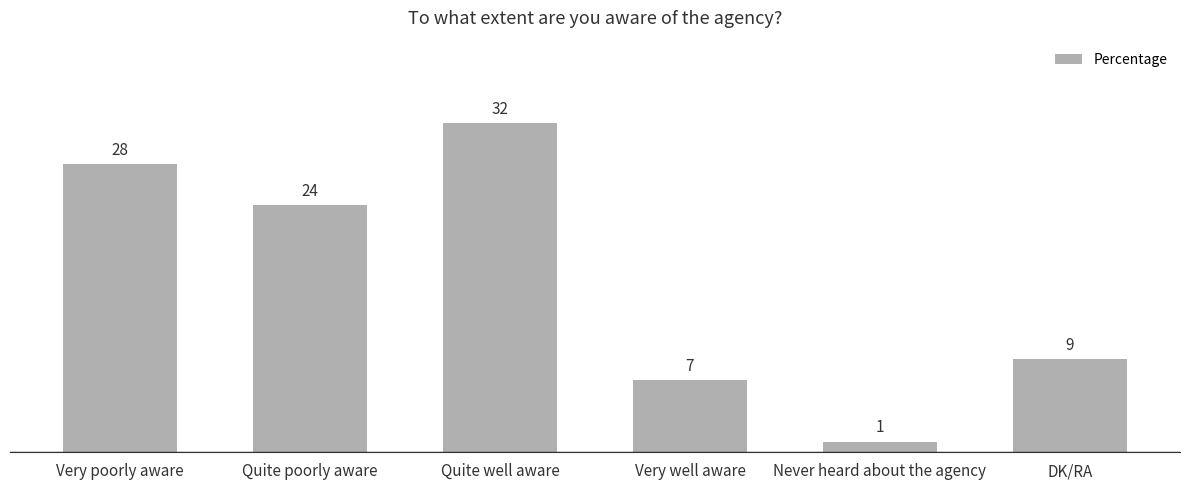

What value does the data have at DK/RA, to the nearest 10?

10